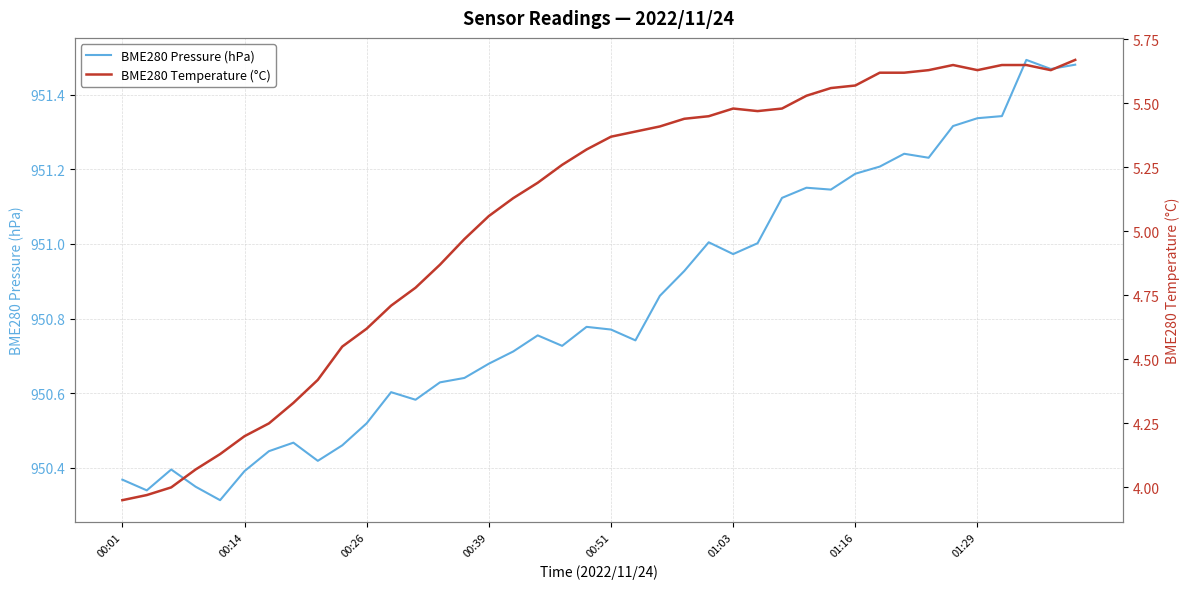

The value of BME280 Pressure (hPa) at 01:03 is 1322.9. True or false?

False